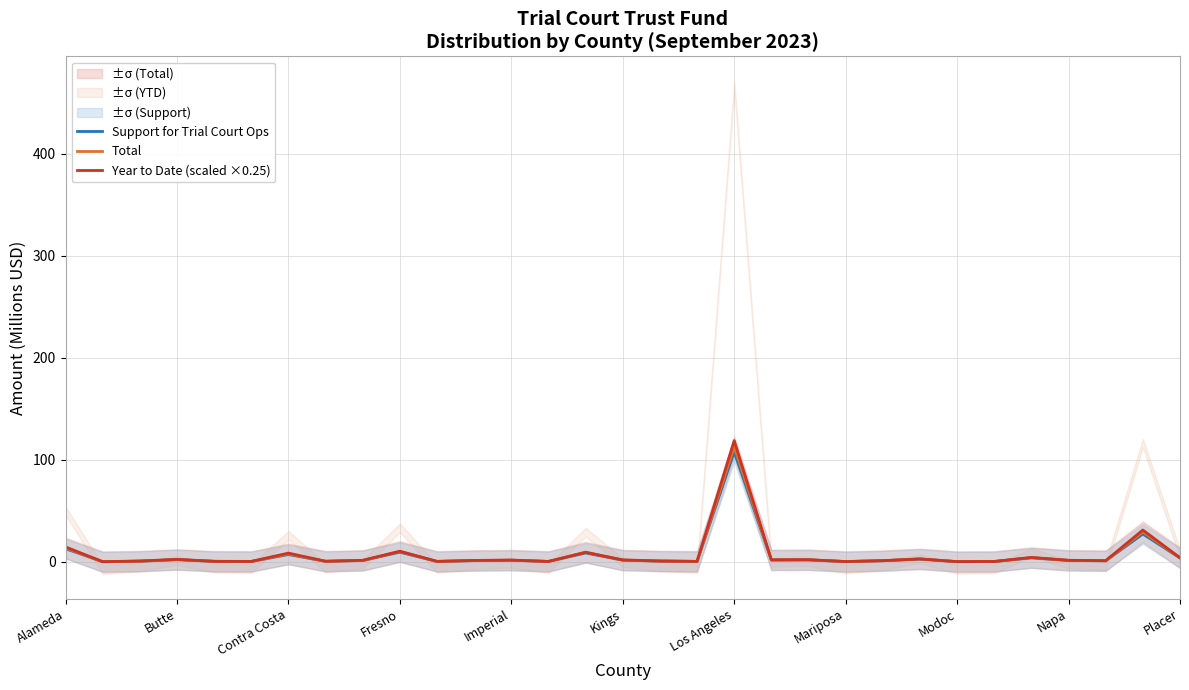

At how many categories does at least one series exceed 91?

1